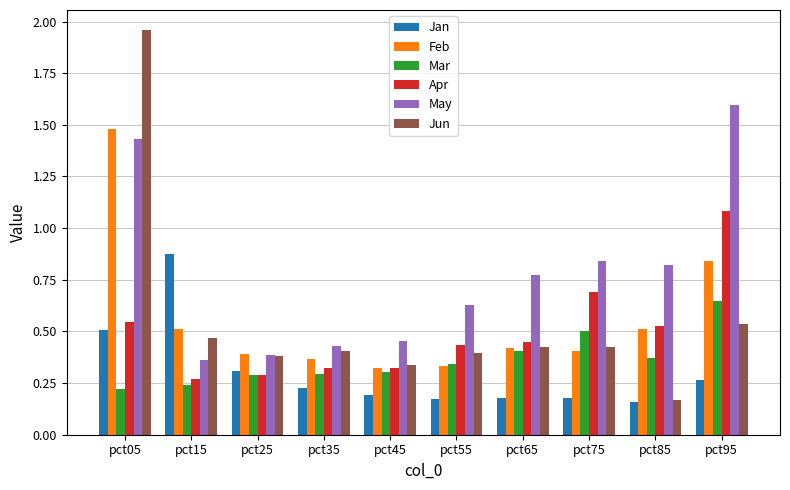

Which series has the largest range (max minus min)?

Jun